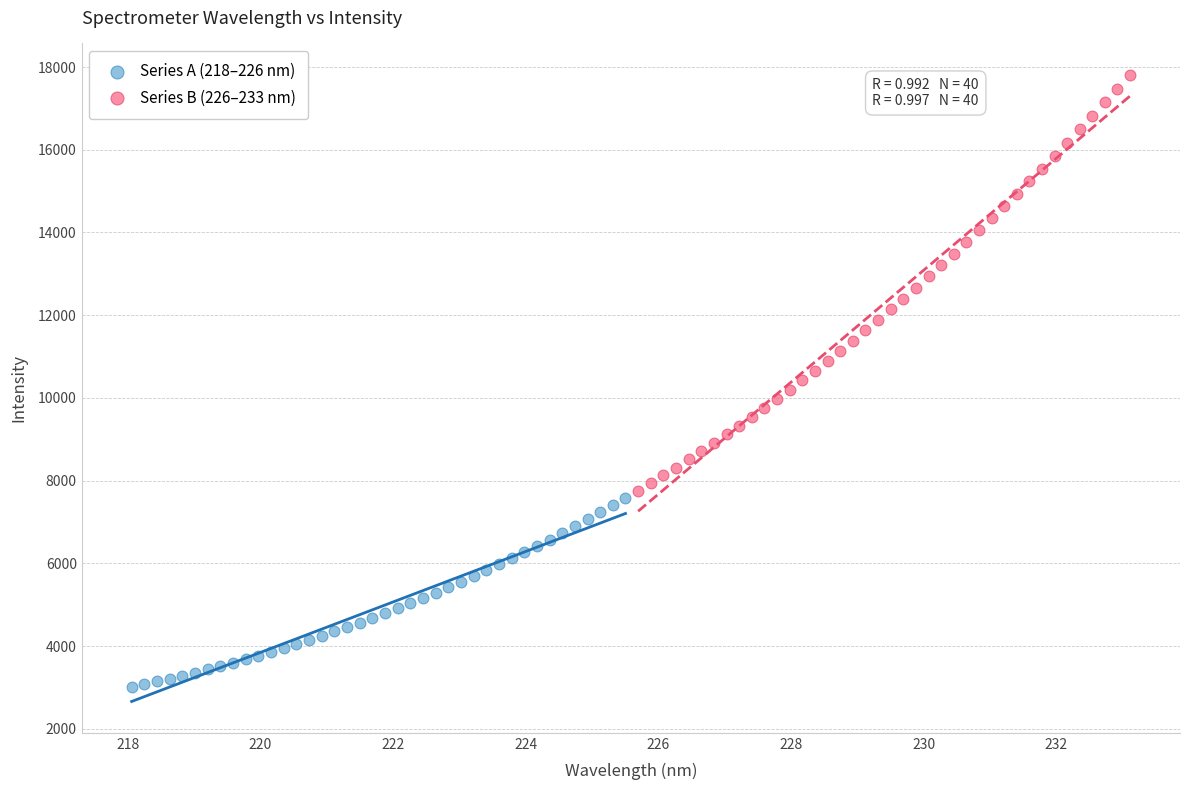

Which series reaches the minimum Y coordinate?

Series A (218–226 nm)